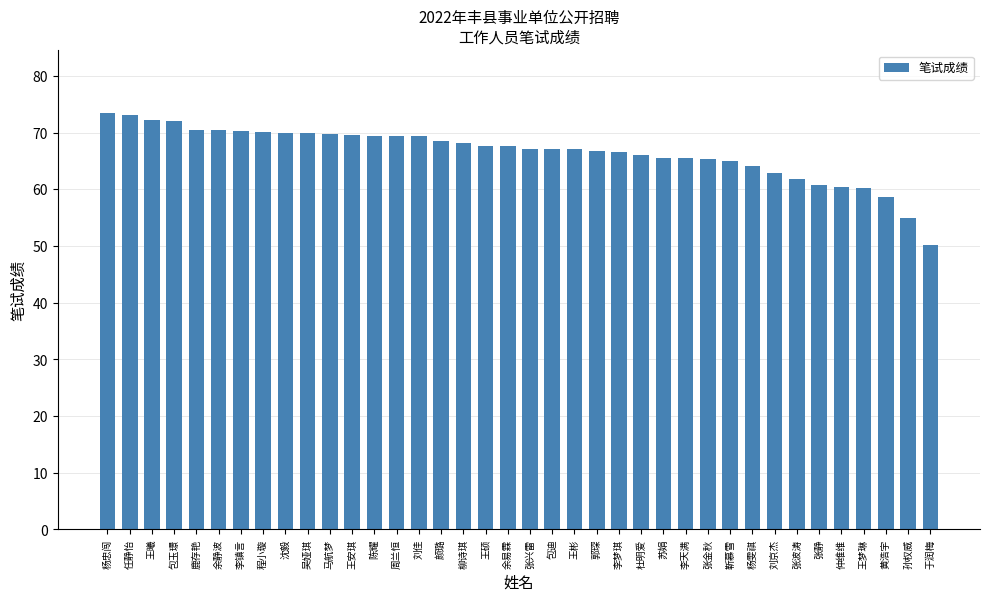

Which label corresponds to the smallest value in the chart?

于润梅